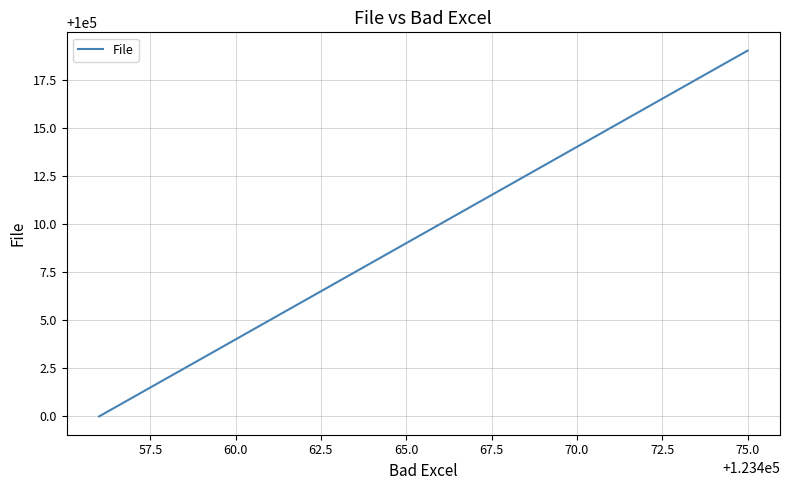

What is the minimum value shown in the chart?

100000